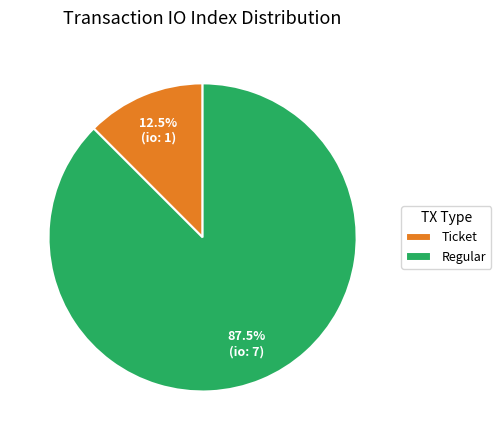

Between Regular and Ticket, which is larger?

Regular